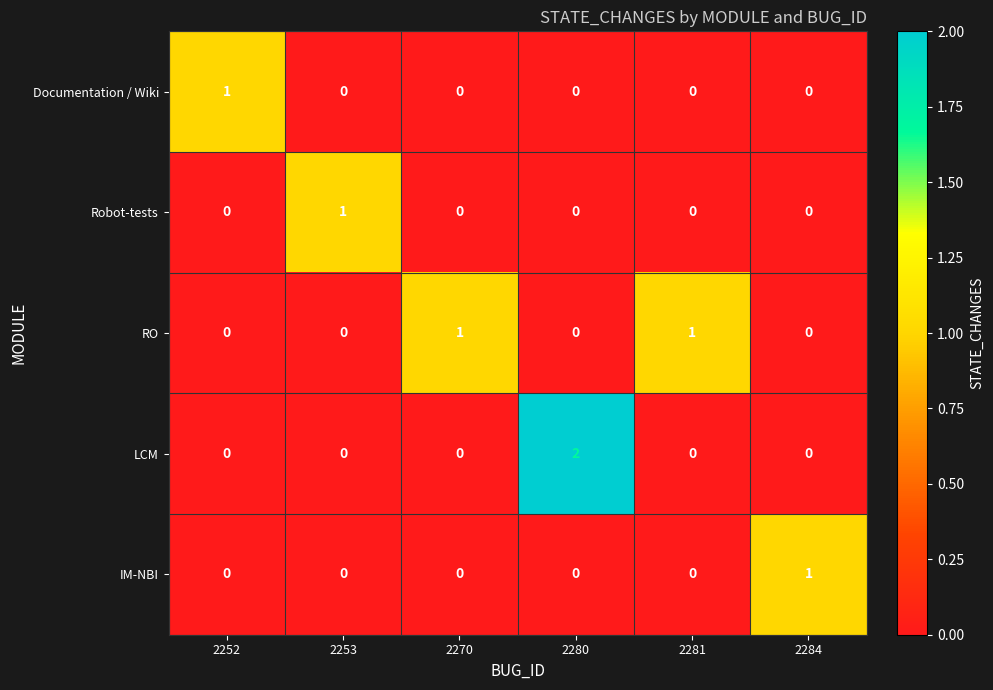

Is it true that RO equals 2 at 2270?

False